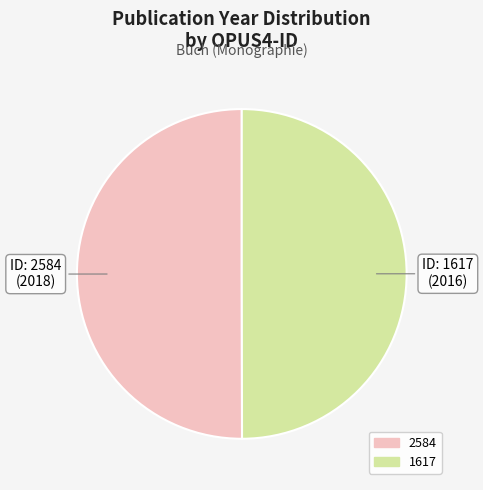

Approximately how many times larger is the value at 2584 compared to 1617?

1.0